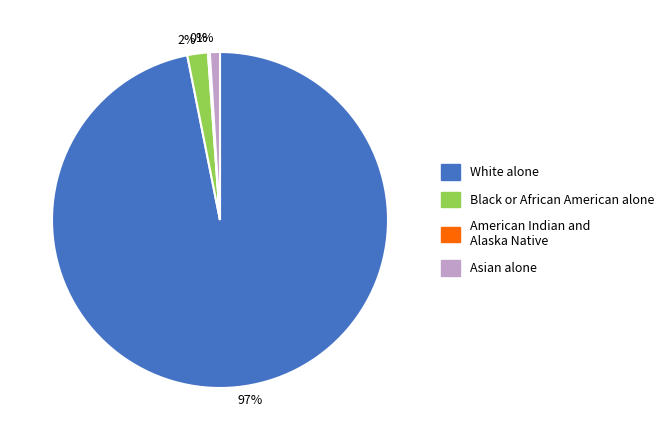

Which slice represents more than half of the pie?

97%